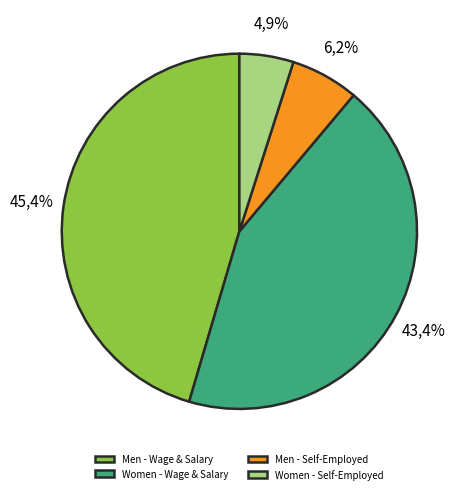

What is the largest slice in the pie chart?

Wage and salary